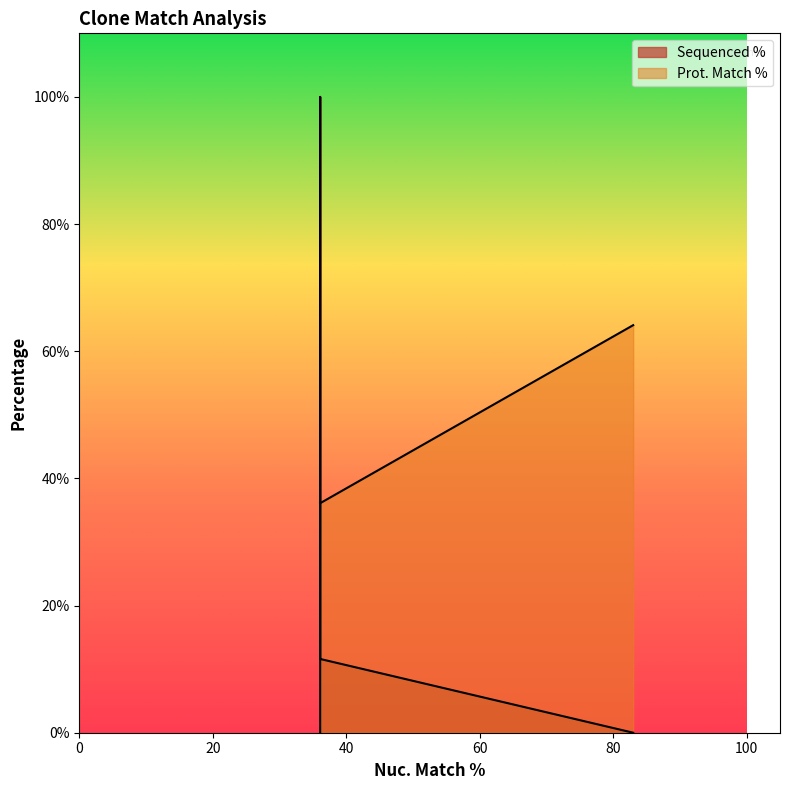

Rank the series by their maximum value, from highest to lowest.

Sequenced %, Prot. Match %